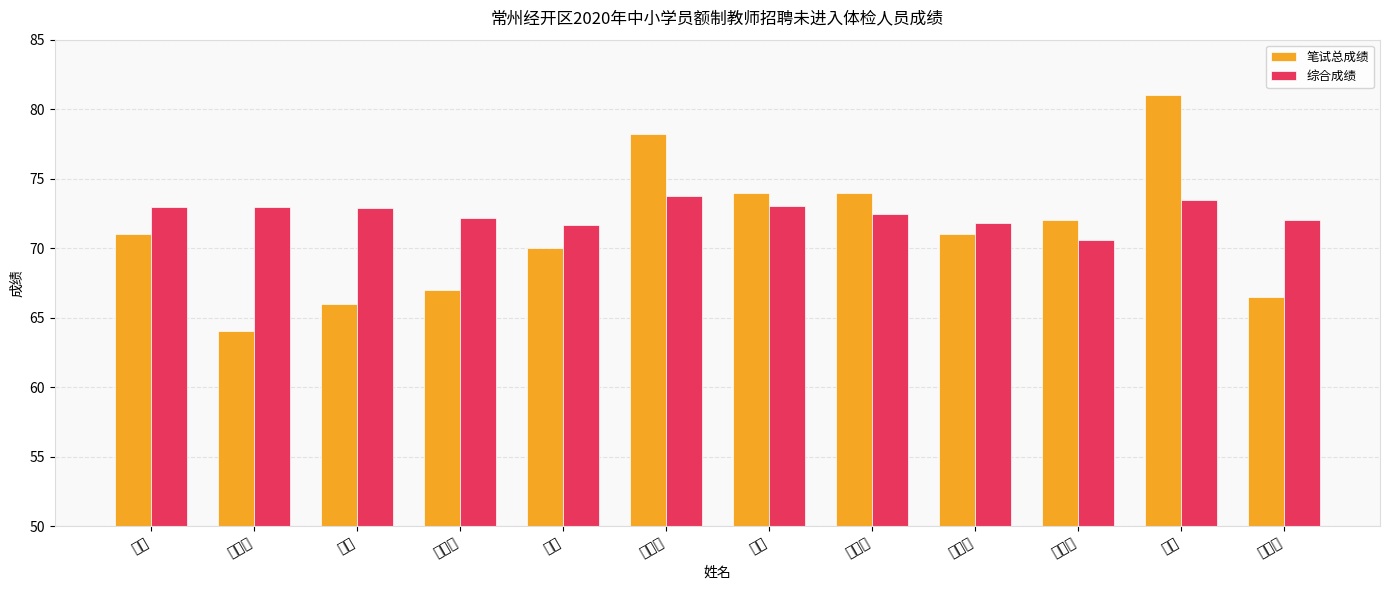

True or false: 笔试总成绩 has a value of 74.0 at 张虹.

True